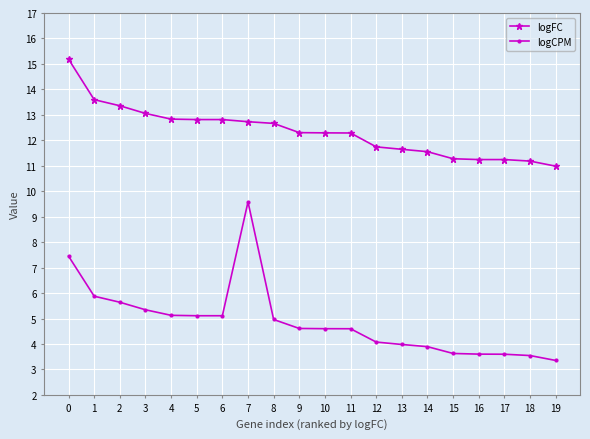

Is it true that logFC equals 3.4 at 11?

False